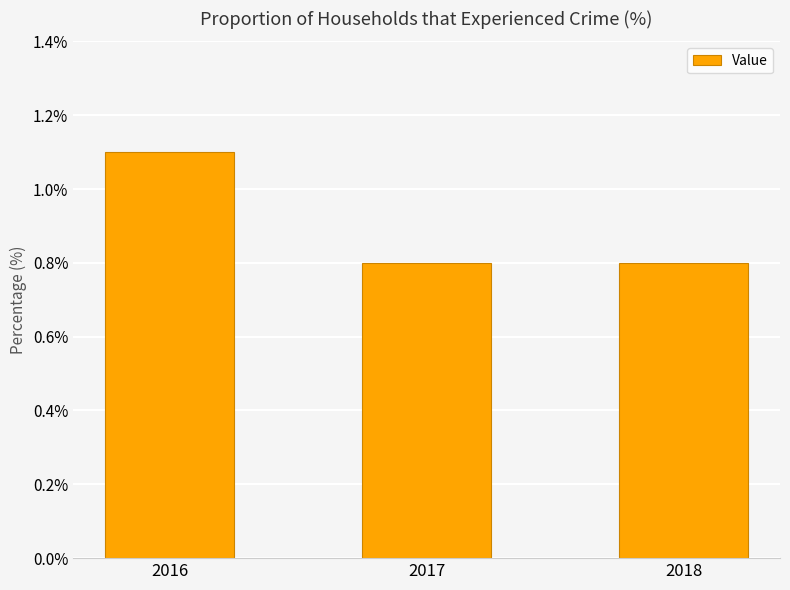

How many data points does each series have?

3